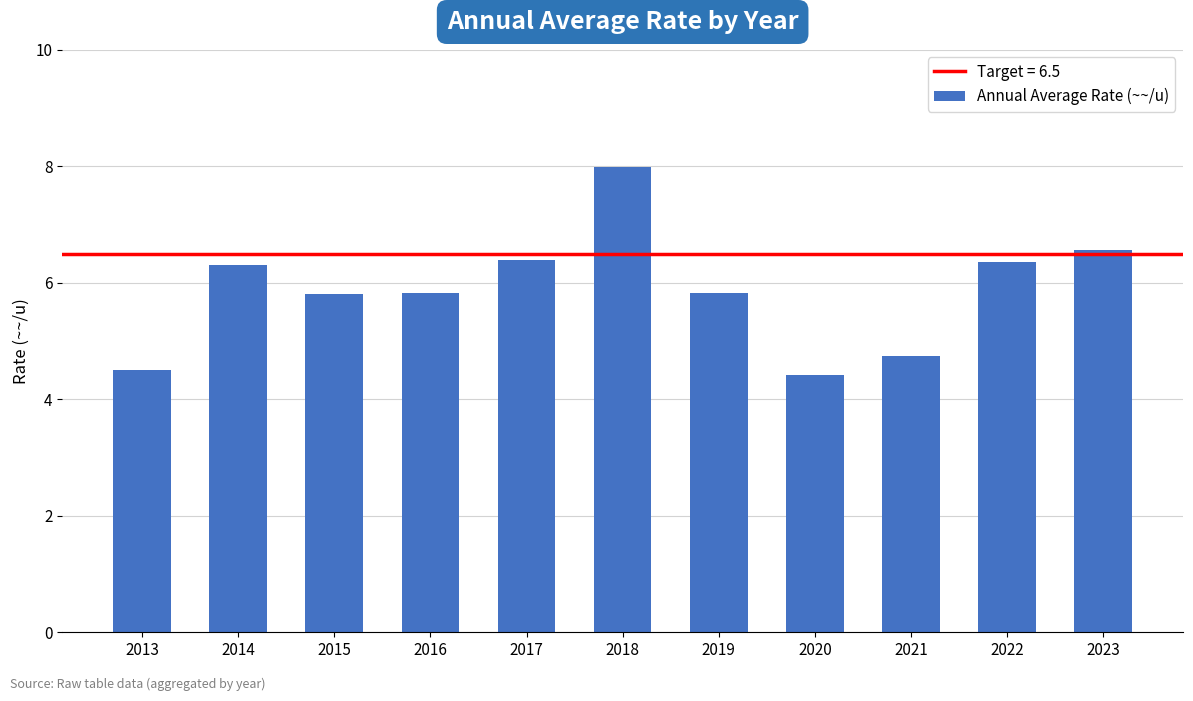

At which category does the chart reach its peak across all series?

2018